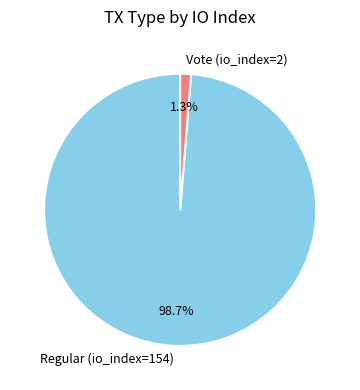

To the nearest percent, what is the difference between the largest and smallest slice percentages?

97%